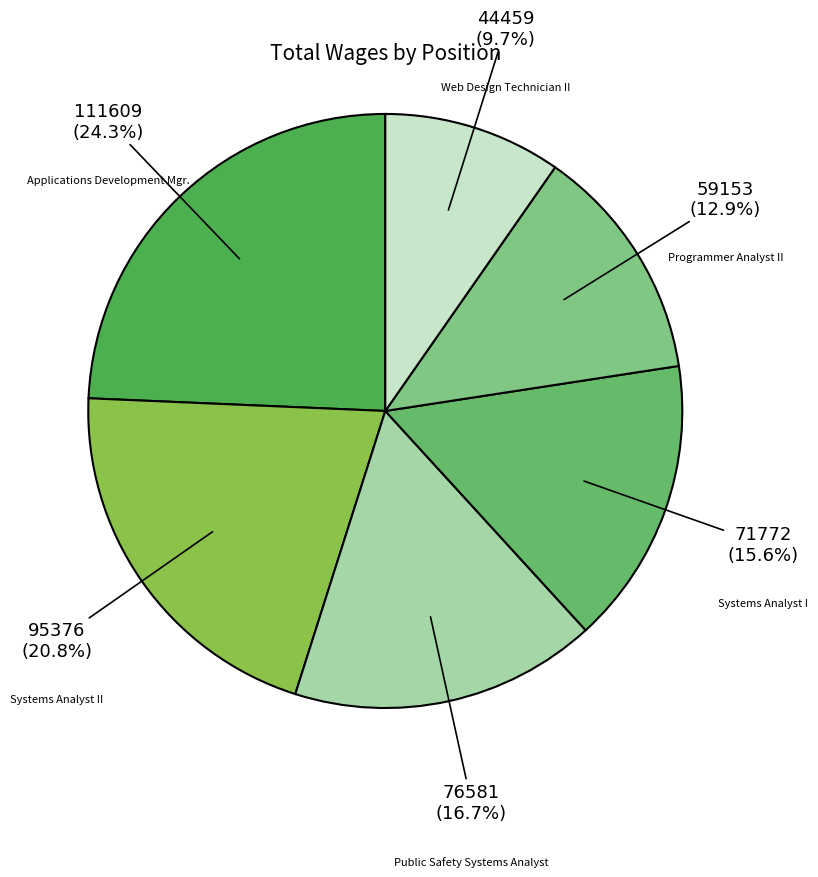

What is the largest slice in the pie chart?

Applications Development Mgr.